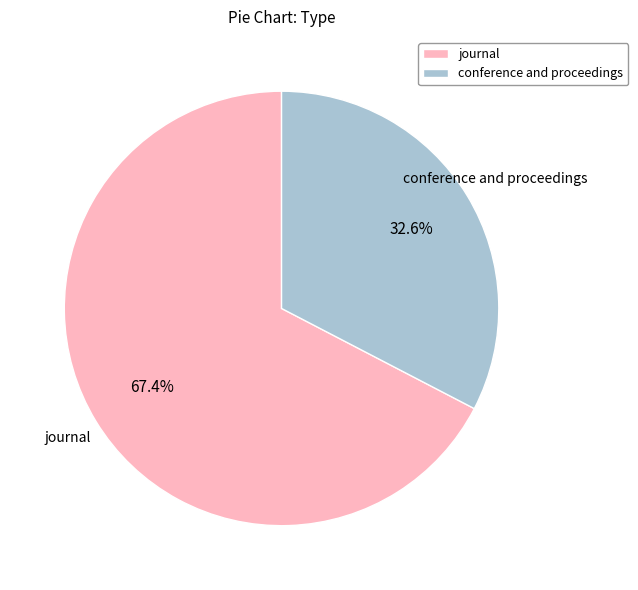

How many segments does this pie chart have?

2